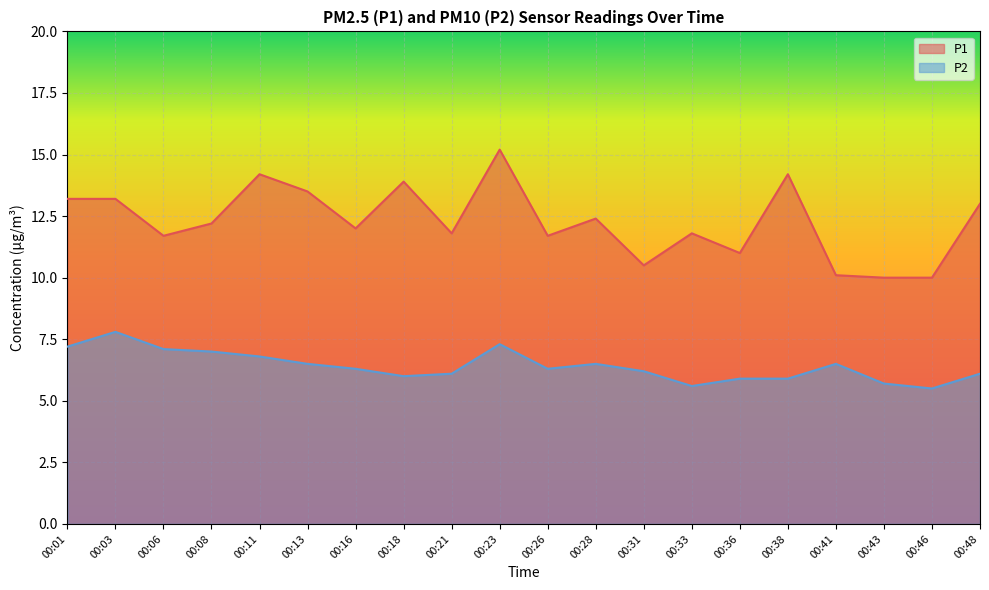

In P1, how many points are higher than both neighbors (excluding endpoints)?

6